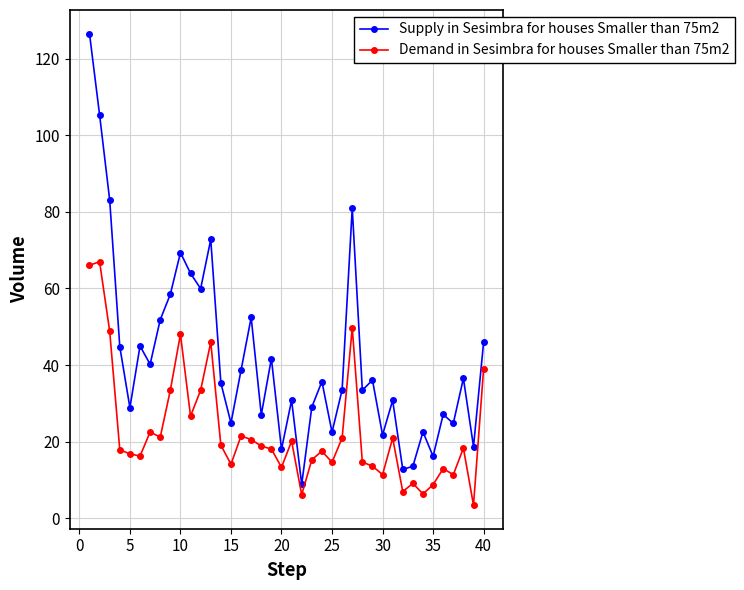

True or false: Supply in Sesimbra for houses Smaller than 75m2 and Demand in Sesimbra for houses Smaller than 75m2 intersect in this chart.

False